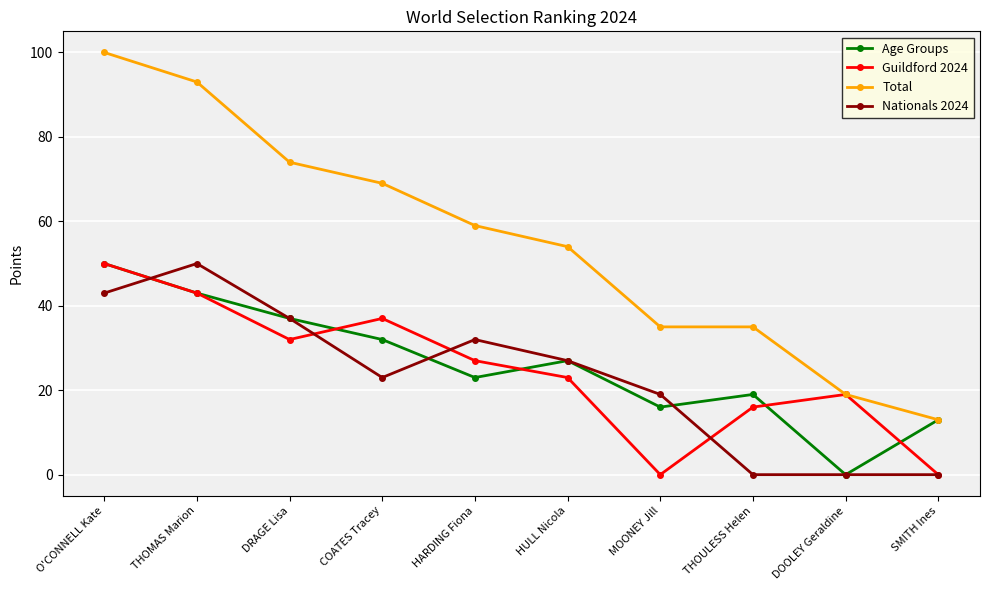

Reading left to right, what are all the values shown in this chart?

Age Groups: O'CONNELL Kate=50	THOMAS Marion=43	DRAGE Lisa=37	COATES Tracey=32	HARDING Fiona=23	HULL Nicola=27	MOONEY Jill=16	THOULESS Helen=19	DOOLEY Geraldine=0	SMITH Ines=13
Guildford 2024: O'CONNELL Kate=50	THOMAS Marion=43	DRAGE Lisa=32	COATES Tracey=37	HARDING Fiona=27	HULL Nicola=23	MOONEY Jill=0	THOULESS Helen=16	DOOLEY Geraldine=19	SMITH Ines=0
Total: O'CONNELL Kate=100	THOMAS Marion=93	DRAGE Lisa=74	COATES Tracey=69	HARDING Fiona=59	HULL Nicola=54	MOONEY Jill=35	THOULESS Helen=35	DOOLEY Geraldine=19	SMITH Ines=13
Nationals 2024: O'CONNELL Kate=43	THOMAS Marion=50	DRAGE Lisa=37	COATES Tracey=23	HARDING Fiona=32	HULL Nicola=27	MOONEY Jill=19	THOULESS Helen=0	DOOLEY Geraldine=0	SMITH Ines=0